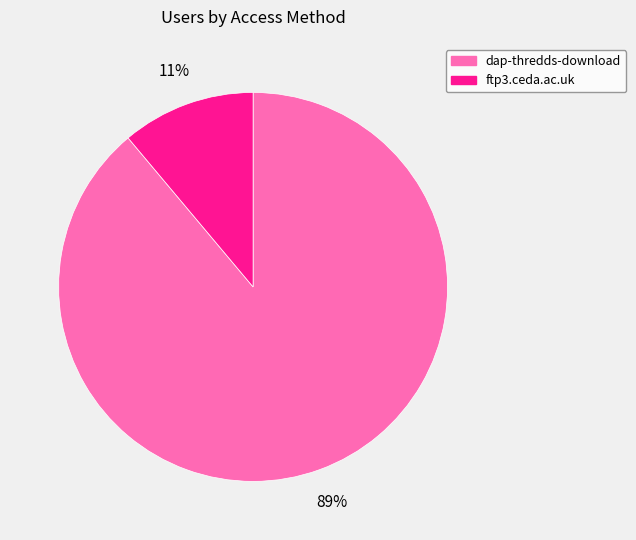

Is there any slice that represents more than half of the pie?

Yes